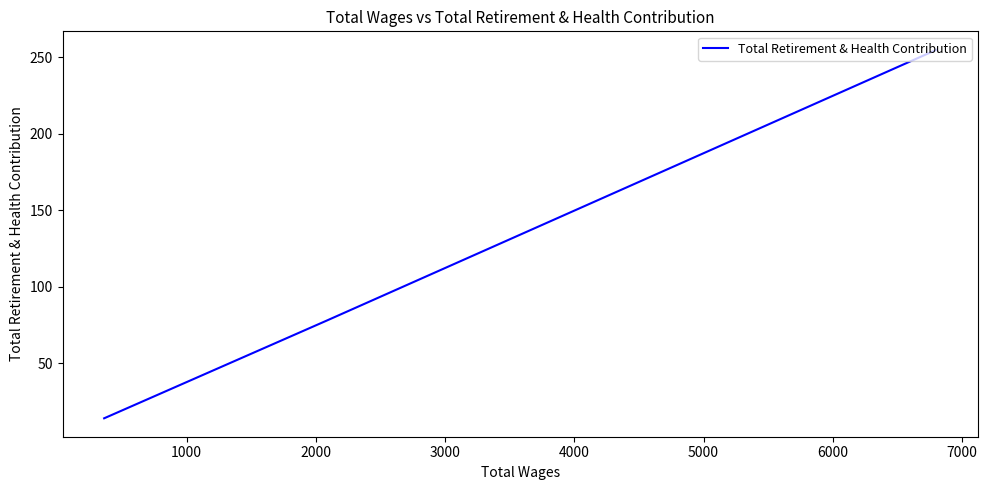

How many distinct data groups are displayed?

1